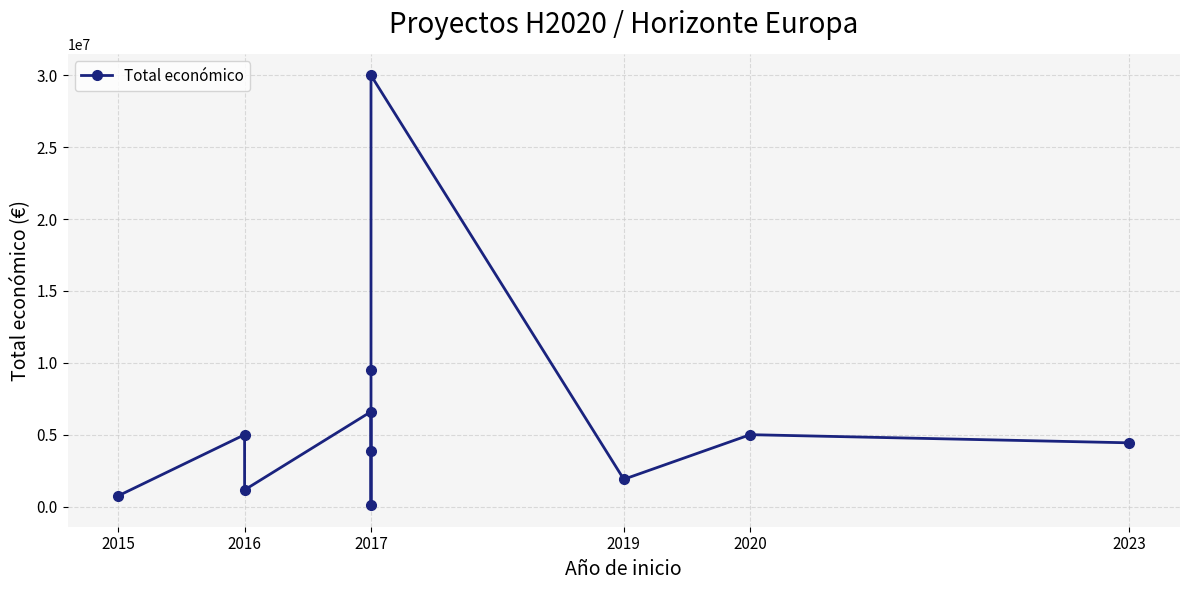

What is the sum of the values at 2017 and 2016?

7756971